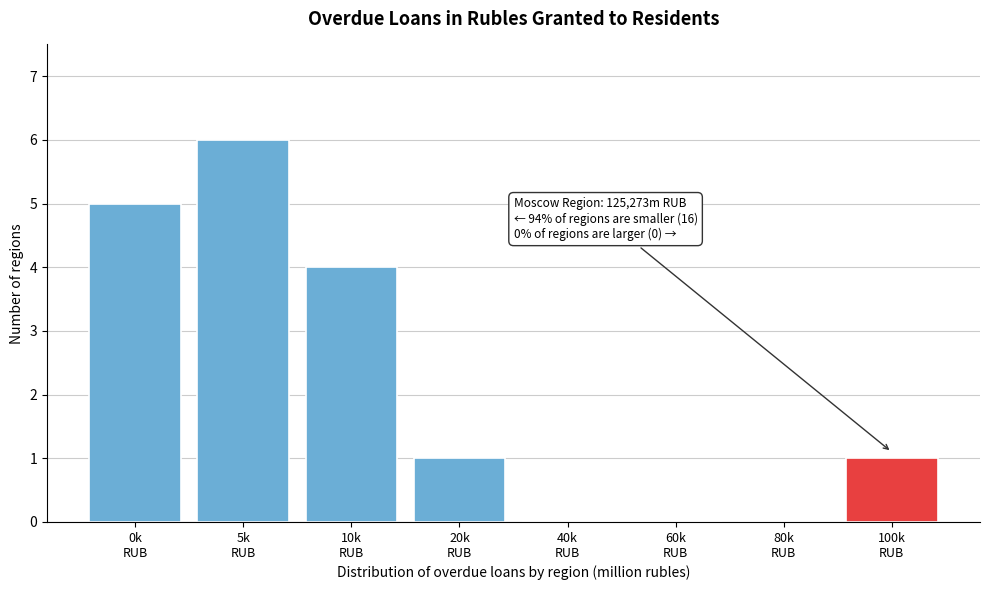

What is the greatest value displayed?

6